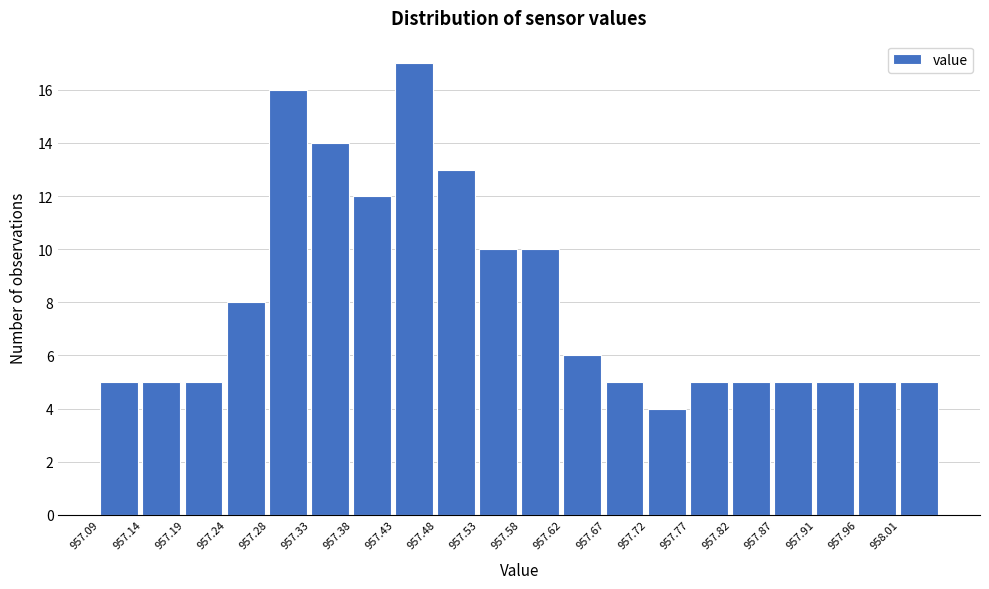

Reading left to right, transcribe this chart: for each bar, give the range it covers on the x-axis and its height. Neither the bar edges nor the heights are printed on the chart, so give them approximately, as read against the axes.

957.090 to 957.140: 5
957.140 to 957.185: 5
957.185 to 957.235: 5
957.235 to 957.285: 8
957.285 to 957.335: 16
957.335 to 957.380: 14
957.380 to 957.430: 12
957.430 to 957.480: 17
957.480 to 957.525: 13
957.525 to 957.575: 10
957.575 to 957.625: 10
957.625 to 957.670: 6
957.670 to 957.720: 5
957.720 to 957.770: 4
957.770 to 957.820: 5
957.820 to 957.865: 5
957.865 to 957.915: 5
957.915 to 957.965: 5
957.965 to 958.010: 5
958.010 to 958.060: 5